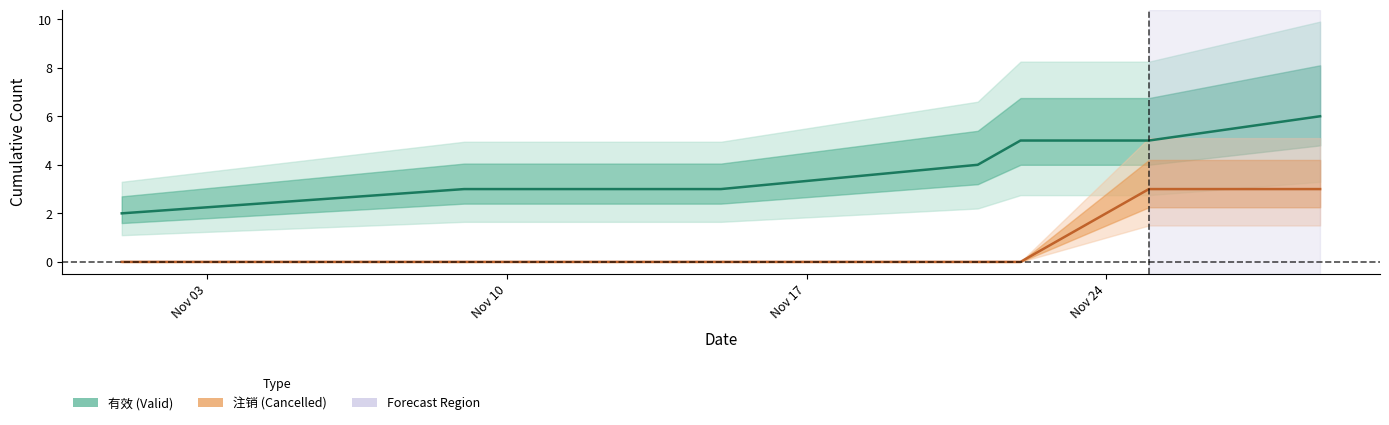

Which category has the lowest value in the 注销 (Cancelled) series?

Nov 03